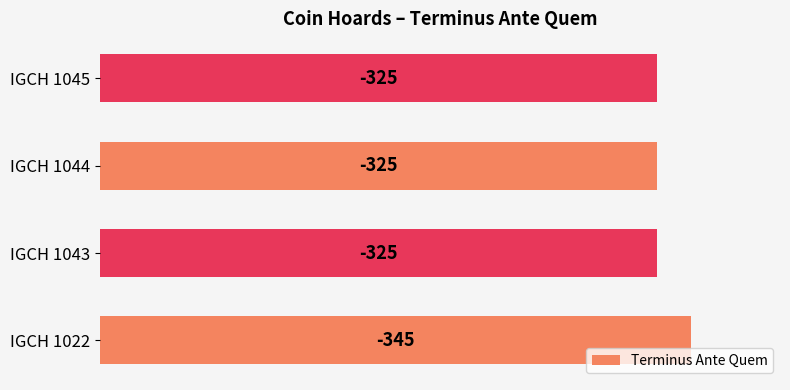

Does the chart contain any negative values?

No